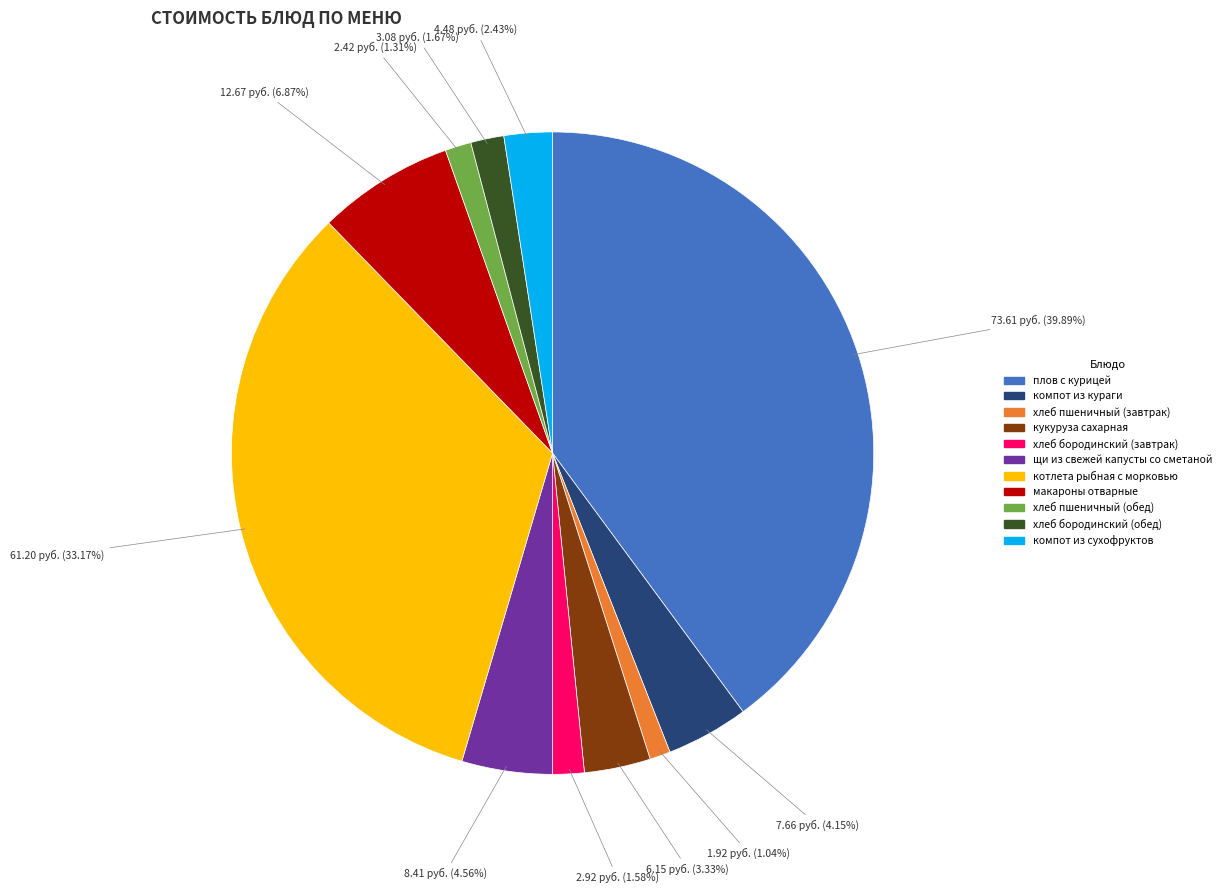

True or false: макароны отварные accounts for 17% of the total.

False